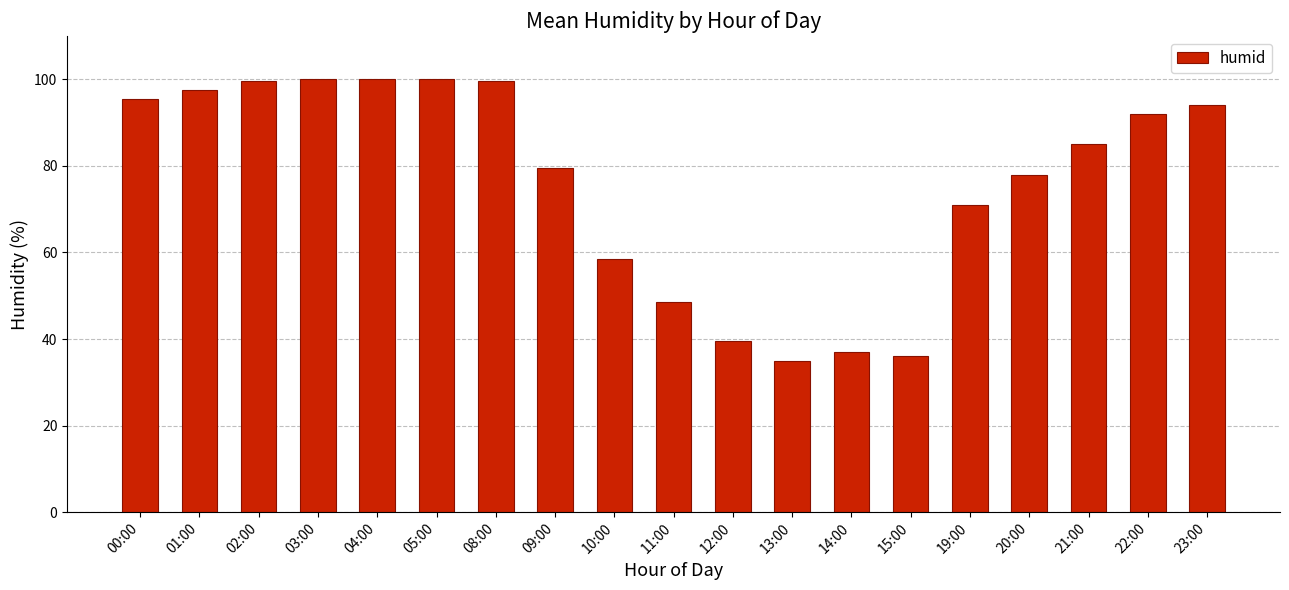

What value does the data have at 15:00?

36.0